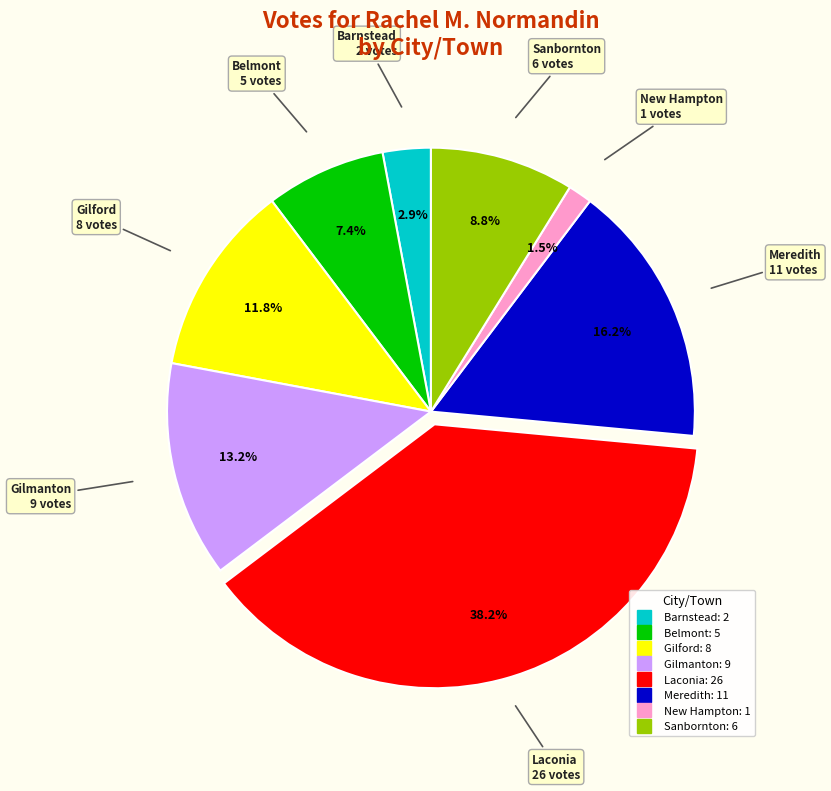

Is there a majority slice in this chart?

No